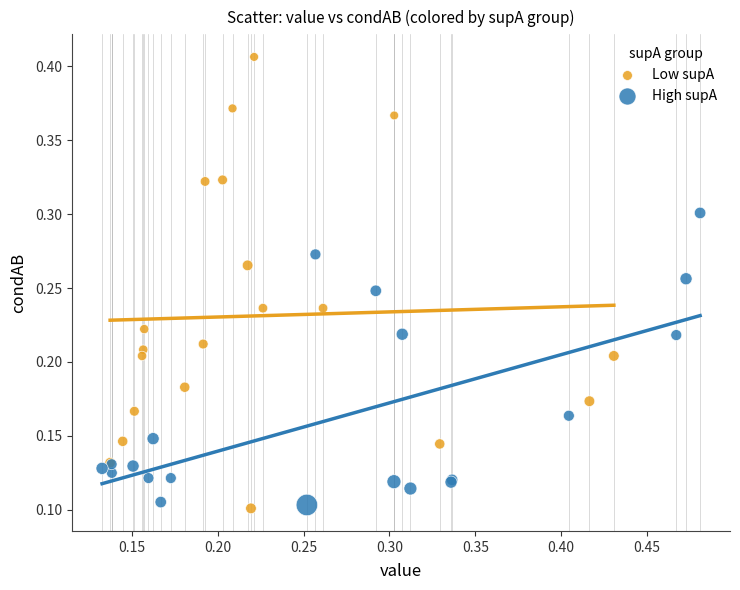

Which series has the largest Y range (max minus min)?

Low supA